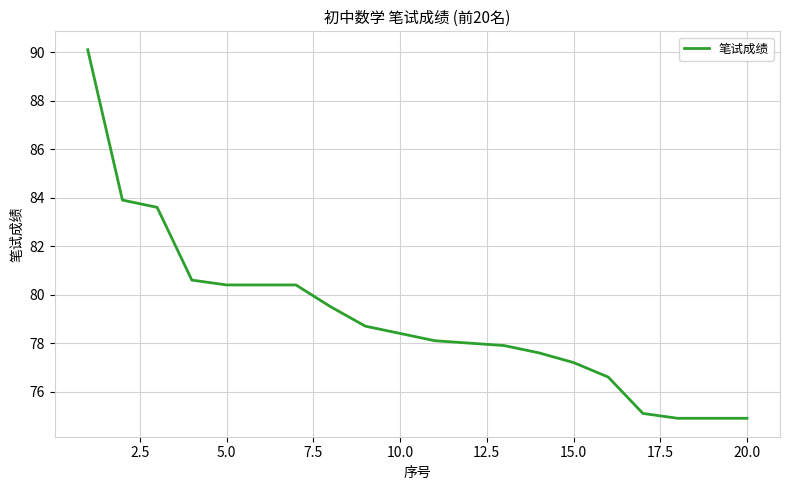

How many lines are shown in the chart?

1